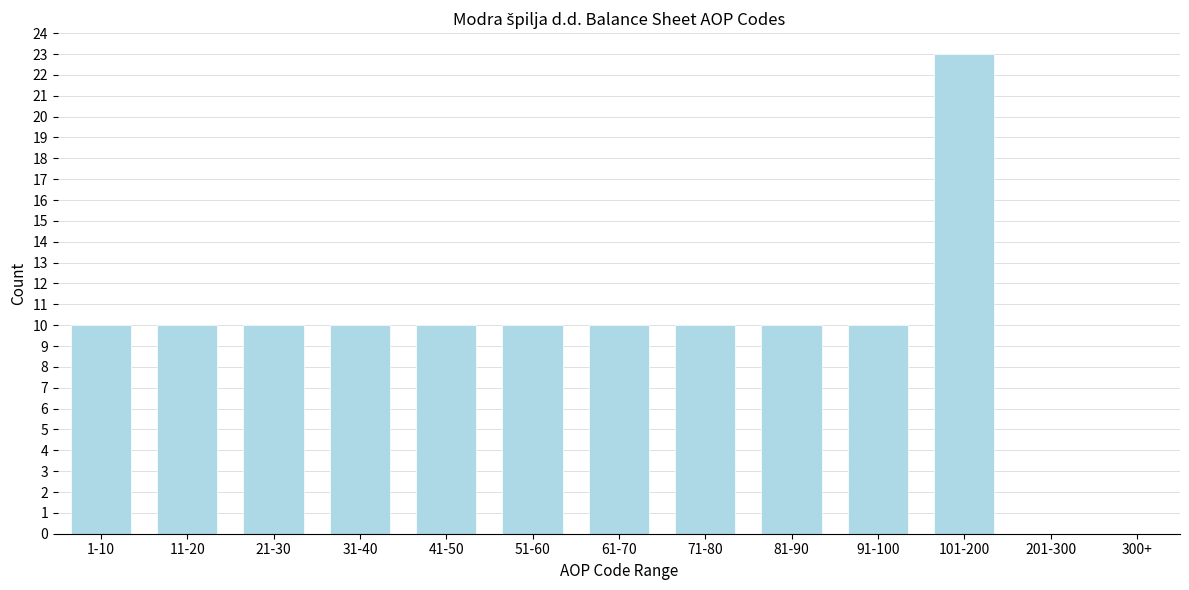

Reading left to right, what are all the values shown in this chart?

1-10=10	11-20=10	21-30=10	31-40=10	41-50=10	51-60=10	61-70=10	71-80=10	81-90=10	91-100=10	101-200=23	201-300=0	300+=0